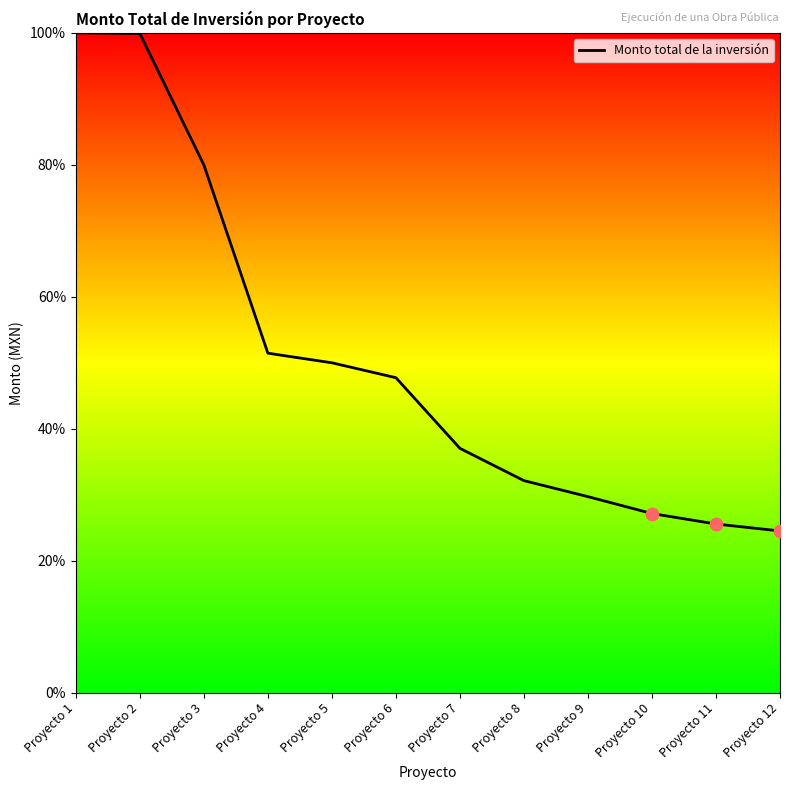

Between Proyecto 9 and Proyecto 4, which is larger?

Proyecto 4